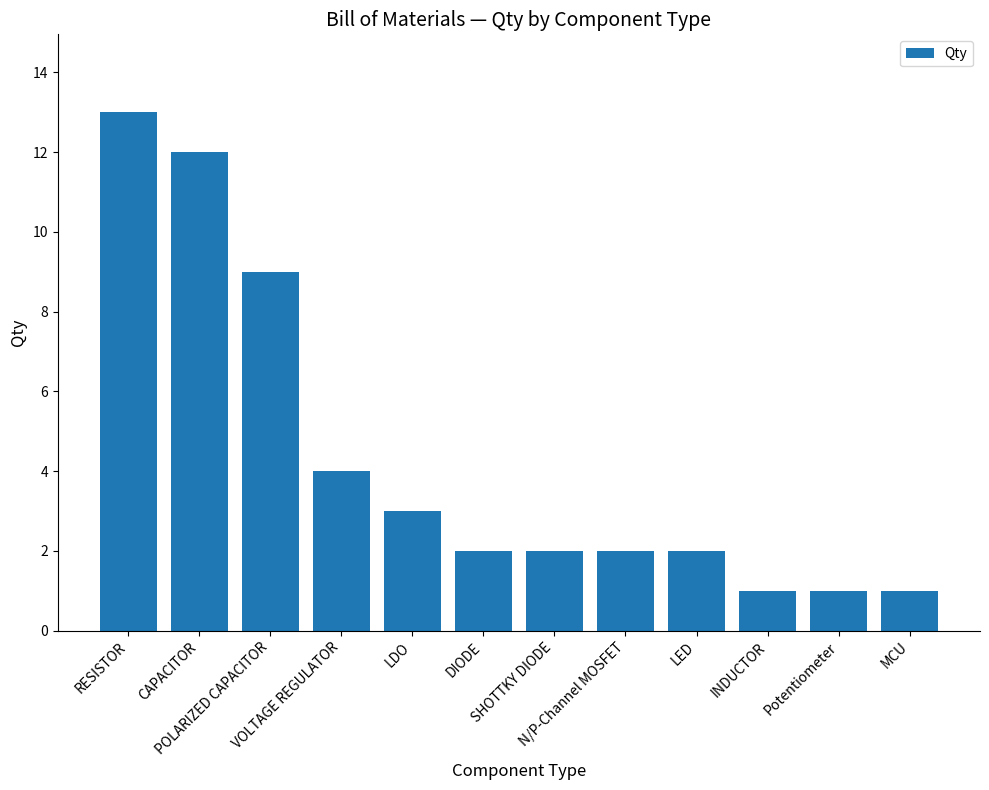

How many series are shown in this chart?

1